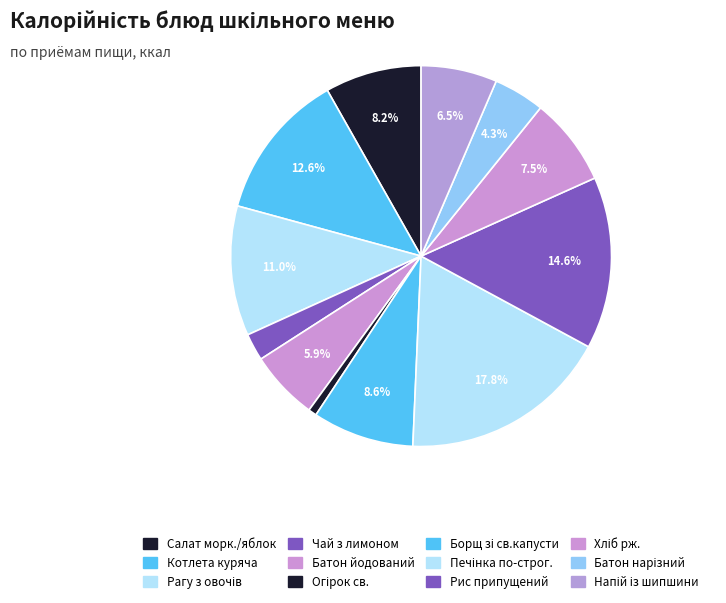

Which category has the biggest portion of the pie?

Печень по-строгановски